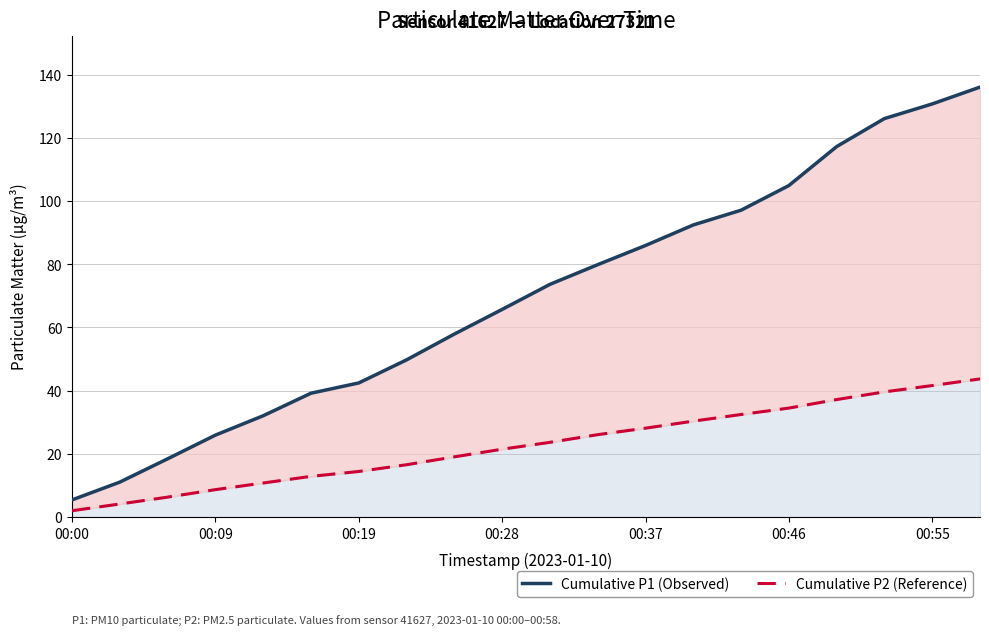

What is the sum of the Cumulative P1 (Observed) values at 9 and 7?

115.5